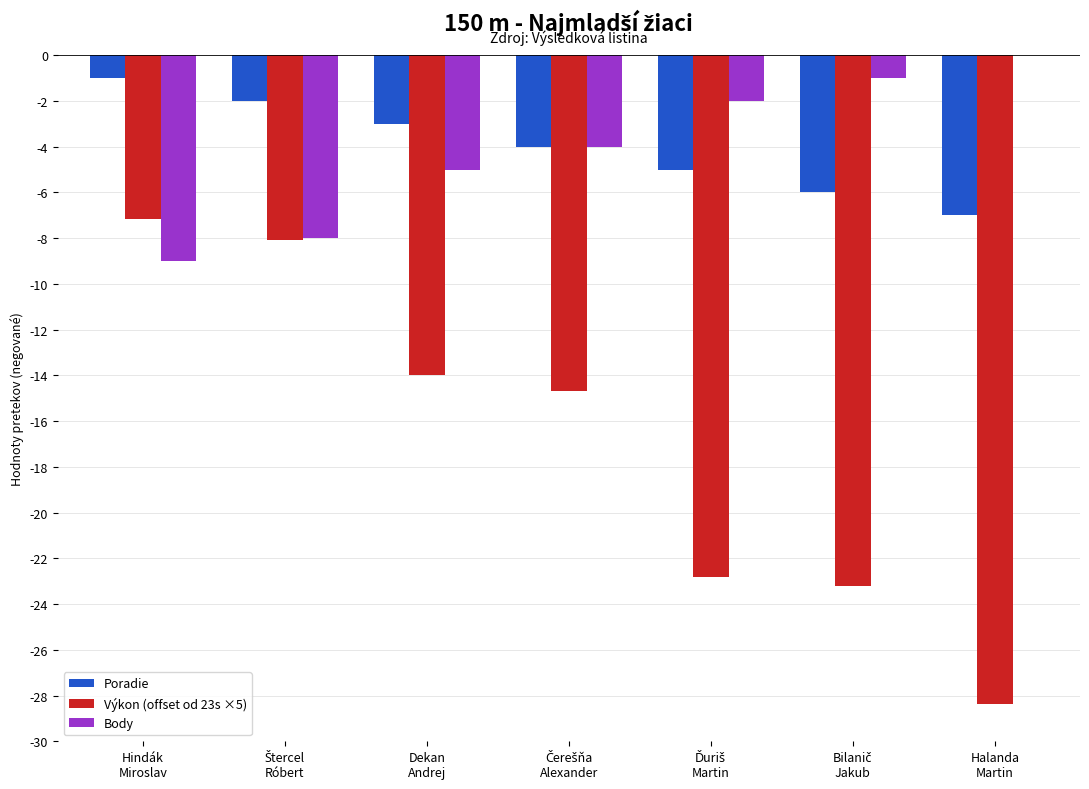

What is the maximum value for Poradie?

-1.0